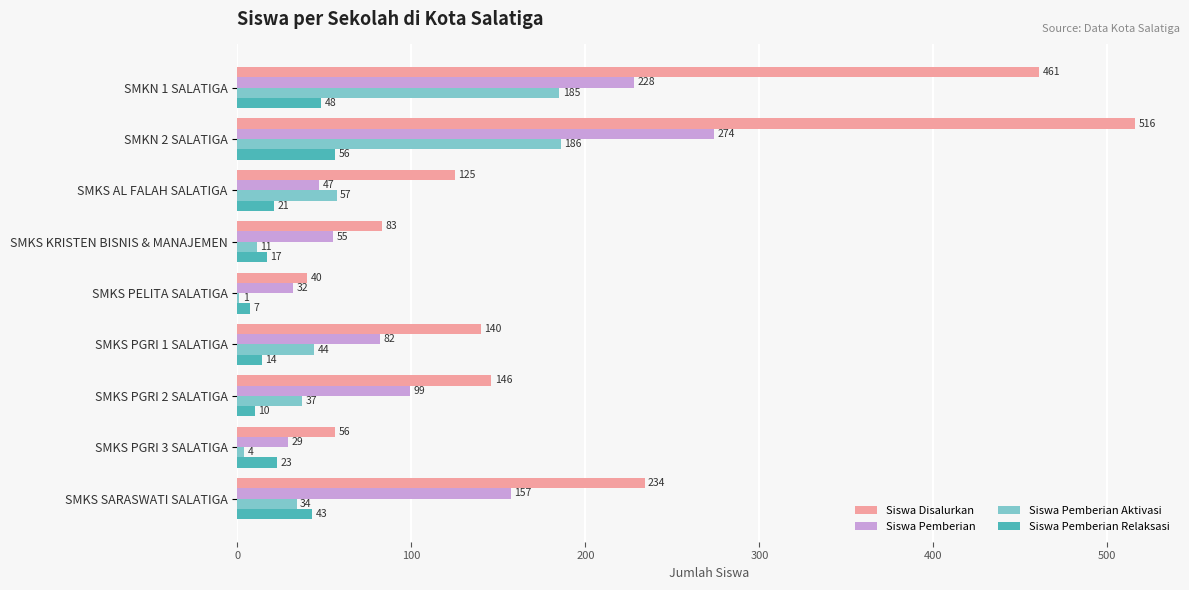

The value of Siswa Disalurkan at SMKS PGRI 1 SALATIGA is 49. True or false?

False